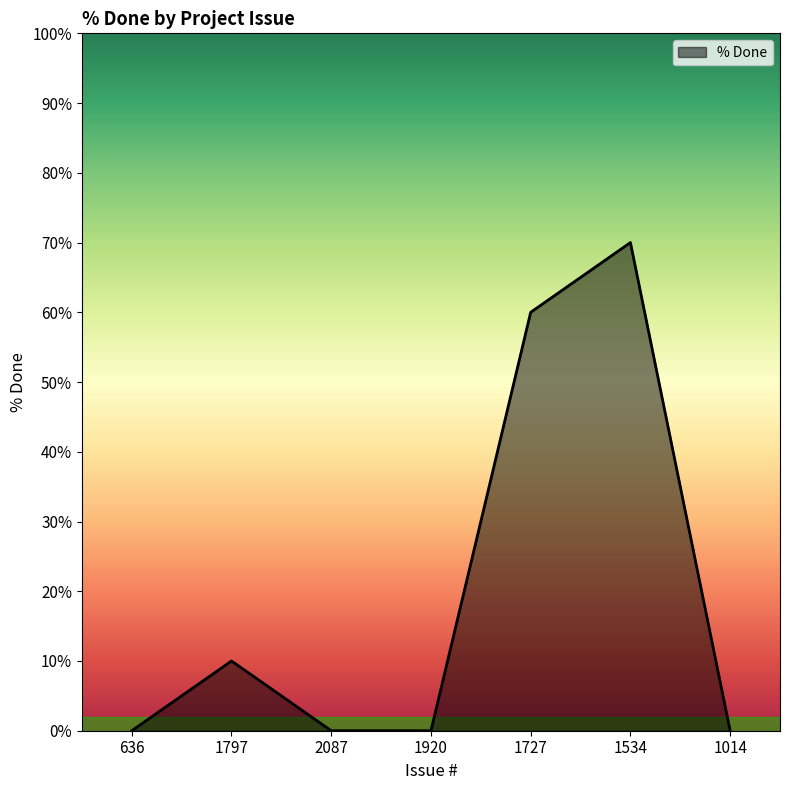

What is the average value?

20